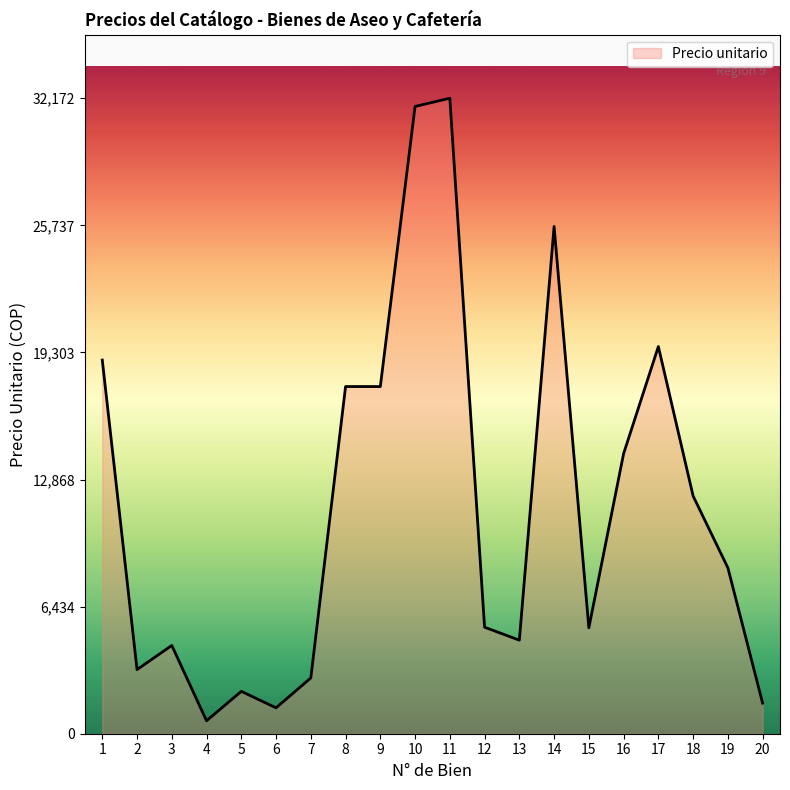

True or false: the data shows 17575.6 at 8.

True